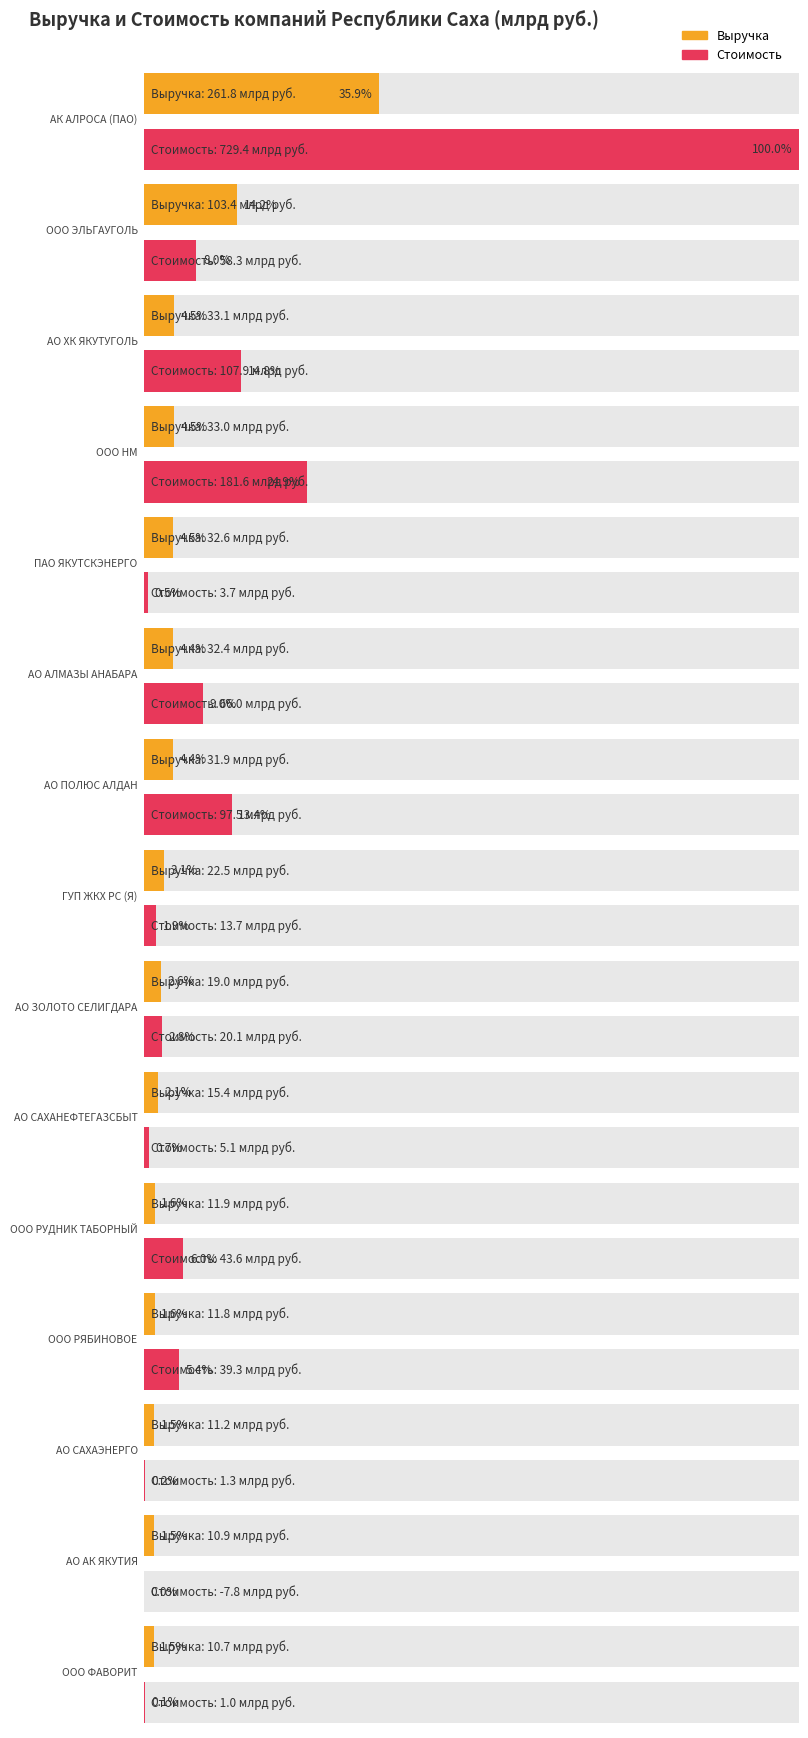

What is the sum of all Выручка values?

641641510000